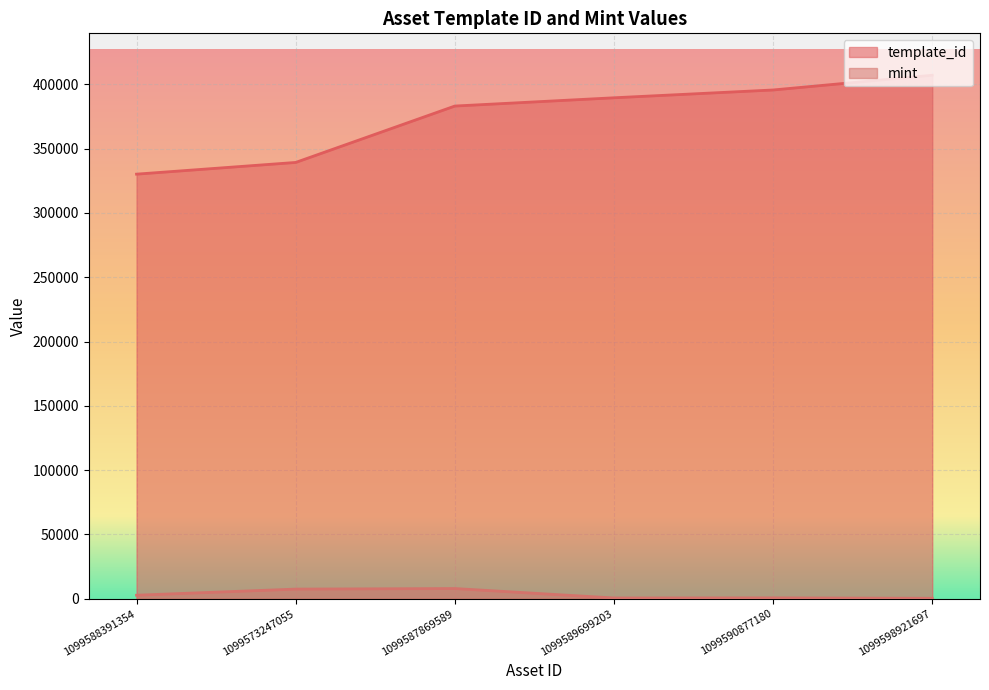

True or false: template_id has more than 1 points higher than both neighbors.

False